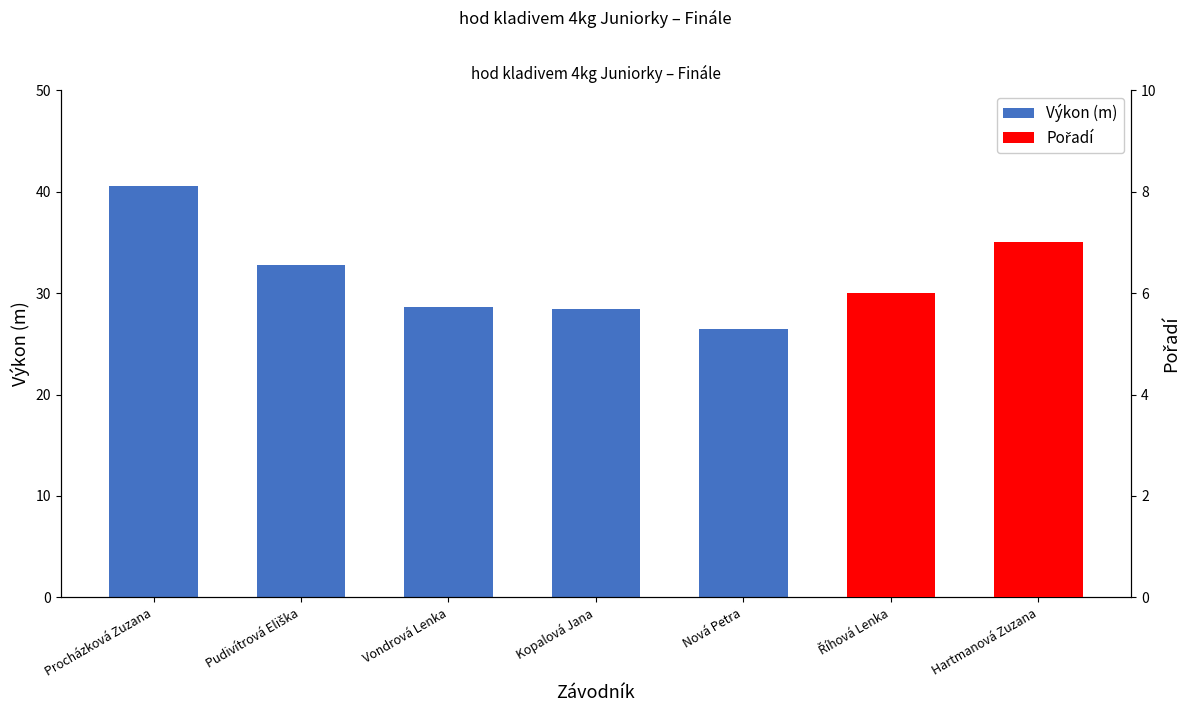

Which has a higher value, Nová Petra or Říhová Lenka?

Nová Petra